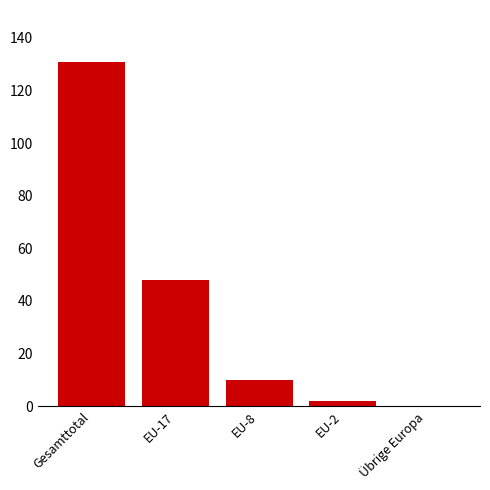

Are the bars grouped side by side (vs. stacked)?

No